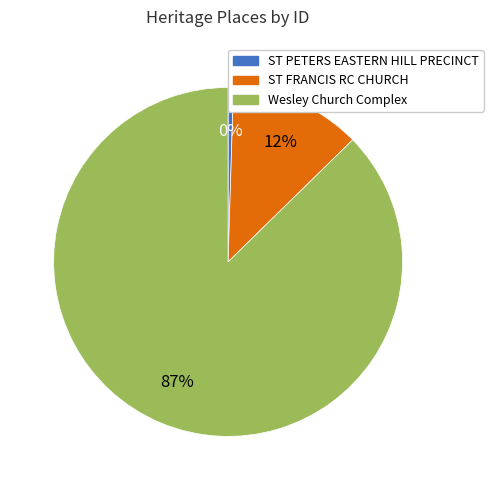

Is it true that ST FRANCIS RC CHURCH is 12% of the pie?

True